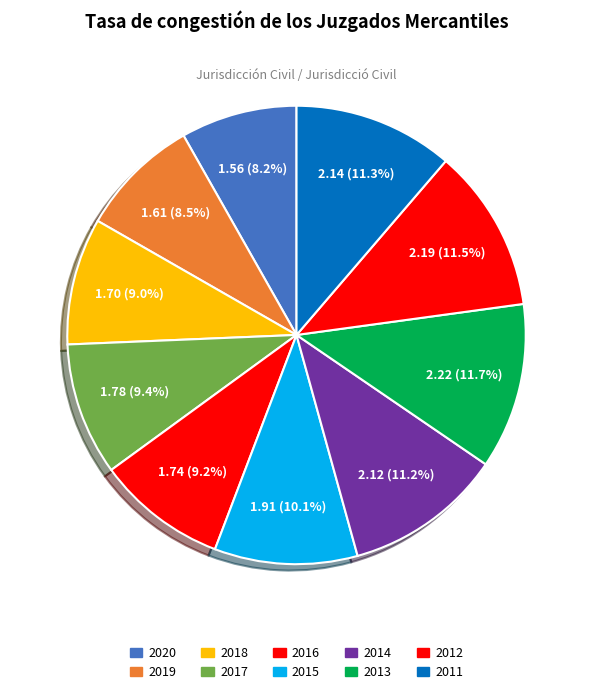

How many slices are in this pie chart?

10